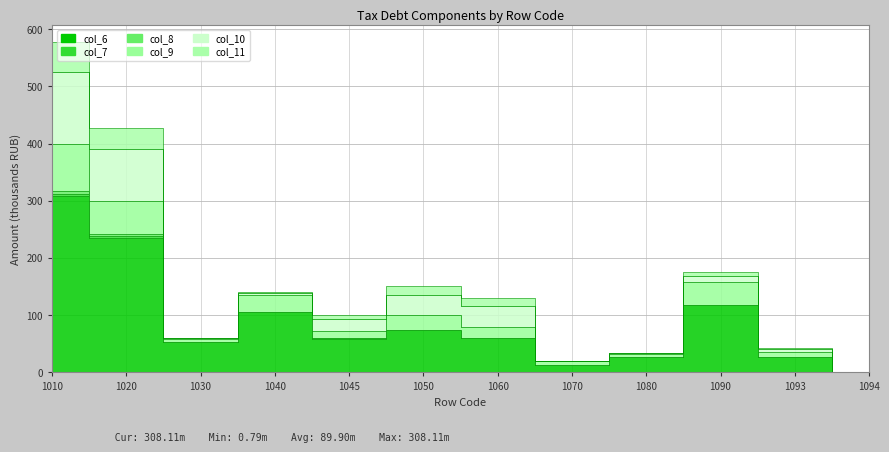

At 1080, list the series in order from smallest to largest.

col_8, col_7, col_11, col_10, col_9, col_6